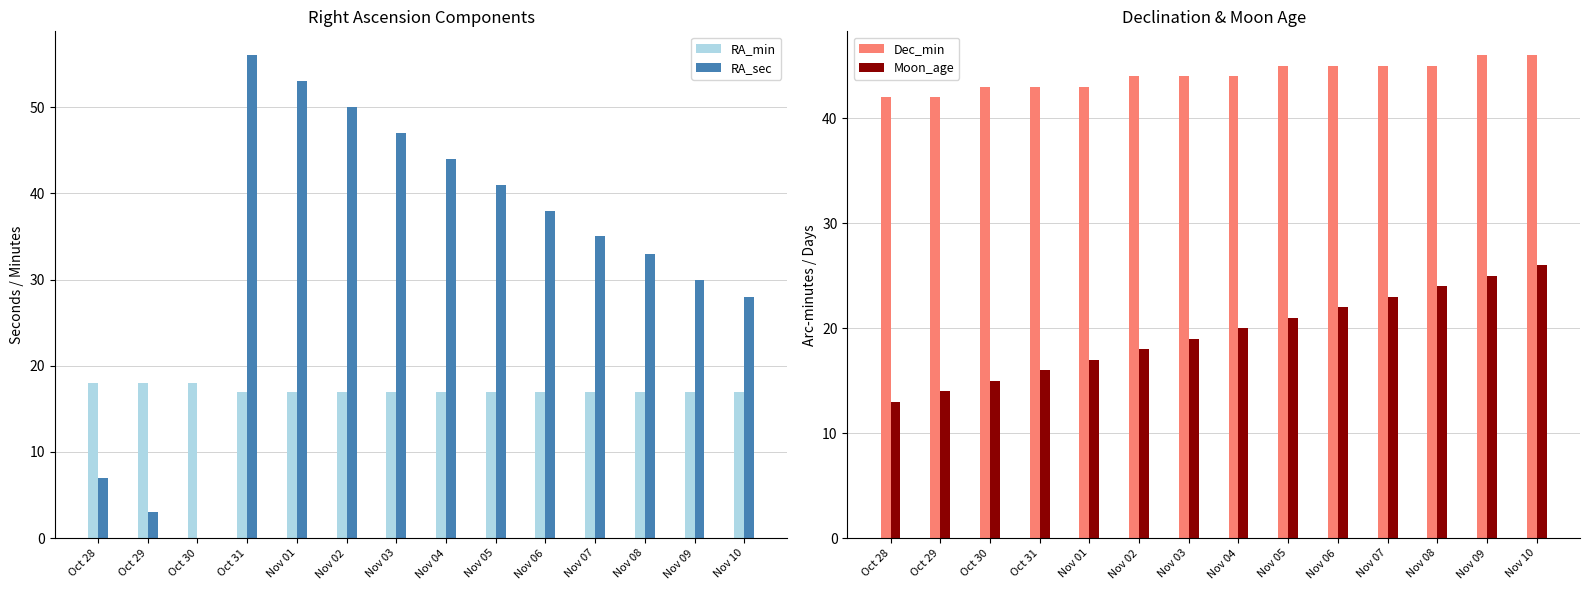

Is it true that RA_min equals 17 at Nov 02?

True